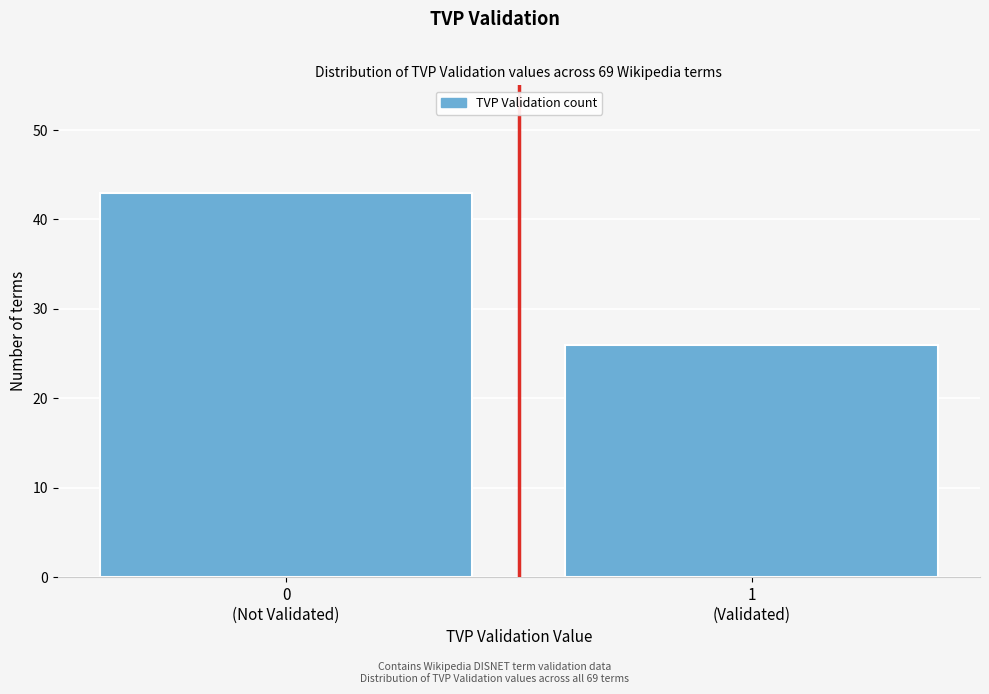

Reading left to right, list all the values displayed in this chart.

43	26